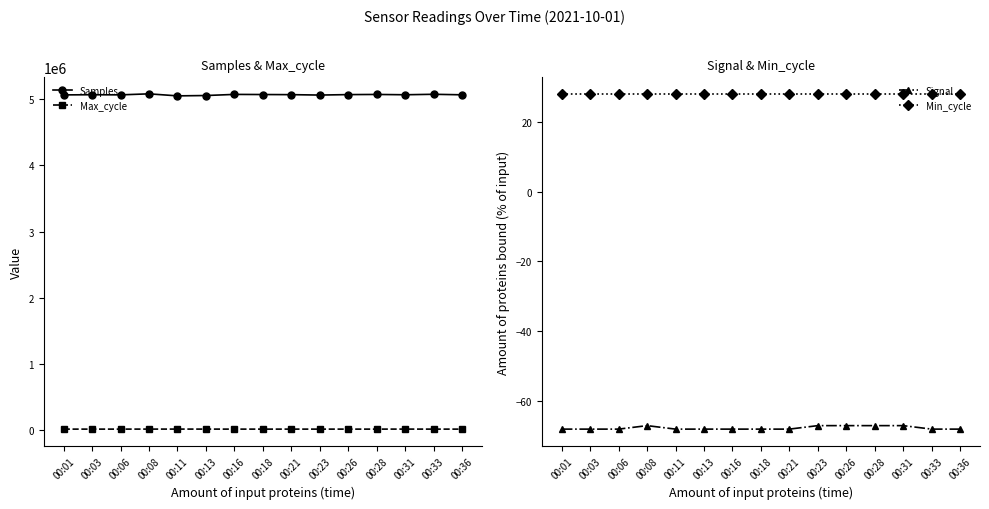

List the series in order of their peak value, highest first.

Samples, Max_cycle, Min_cycle, Signal